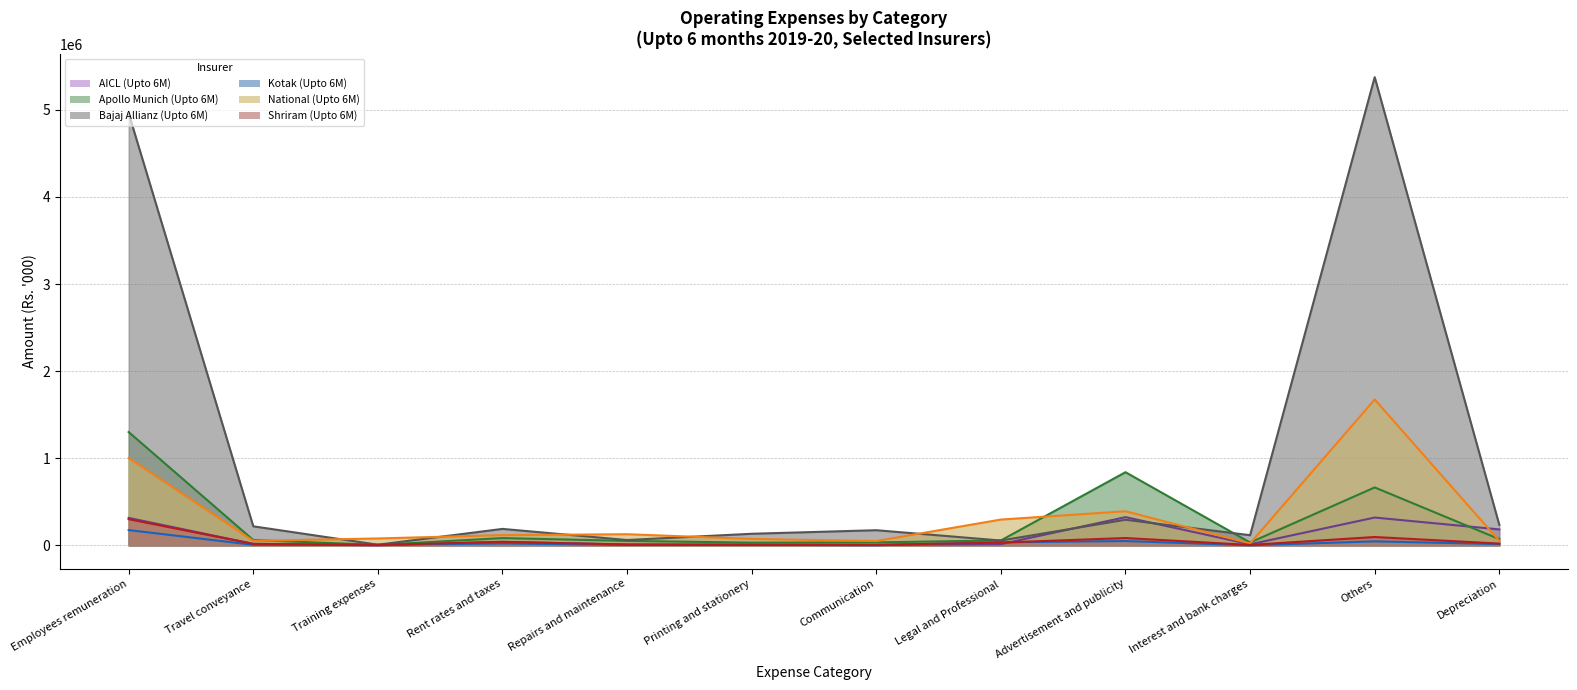

Reading left to right, what are all the values shown in this chart?

AICL (Upto 6M): Employees remuneration=315100	Travel conveyance=16391	Training expenses=656	Rent rates and taxes=40140	Repairs and maintenance=9954	Printing and stationery=7978	Communication=5215	Legal and Professional=13519	Advertisement and publicity=323790	Interest and bank charges=11885	Others=319117	Depreciation=182706
Apollo Munich (Upto 6M): Employees remuneration=1300655	Travel conveyance=61164	Training expenses=4790	Rent rates and taxes=83407	Repairs and maintenance=51056	Printing and stationery=30896	Communication=34010	Legal and Professional=56157	Advertisement and publicity=839618	Interest and bank charges=32301	Others=664881	Depreciation=71219
Bajaj Allianz (Upto 6M): Employees remuneration=4959441	Travel conveyance=218403	Training expenses=7253	Rent rates and taxes=188758	Repairs and maintenance=60901	Printing and stationery=132801	Communication=173696	Legal and Professional=55188	Advertisement and publicity=293776	Interest and bank charges=116300	Others=5374755	Depreciation=235330
Kotak (Upto 6M): Employees remuneration=175041	Travel conveyance=5762	Training expenses=6700	Rent rates and taxes=21425	Repairs and maintenance=4565	Printing and stationery=6212	Communication=1690	Legal and Professional=34679	Advertisement and publicity=49201	Interest and bank charges=426	Others=45789	Depreciation=14178
National (Upto 6M): Employees remuneration=1001752	Travel conveyance=51620	Training expenses=79026	Rent rates and taxes=117254	Repairs and maintenance=127735	Printing and stationery=73426	Communication=49565	Legal and Professional=295999	Advertisement and publicity=391105	Interest and bank charges=21552	Others=1674203	Depreciation=51554
Shriram (Upto 6M): Employees remuneration=300340	Travel conveyance=16661	Training expenses=4156	Rent rates and taxes=39801	Repairs and maintenance=8861	Printing and stationery=4986	Communication=5353	Legal and Professional=31581	Advertisement and publicity=83888	Interest and bank charges=4728	Others=95634	Depreciation=20211